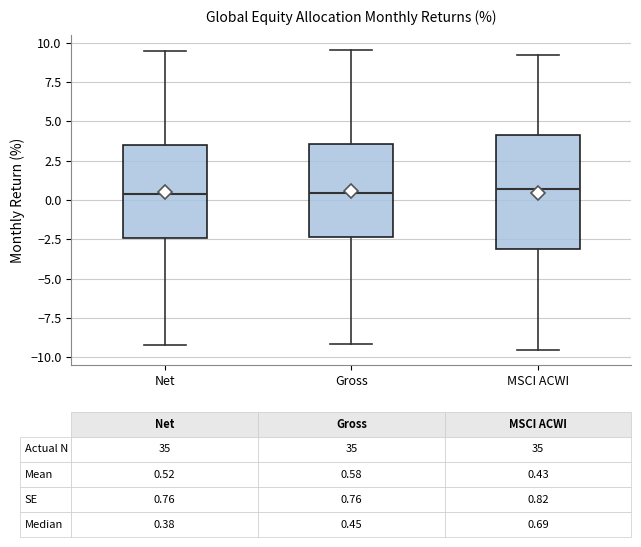

Which box is the tallest, from its lower edge to its upper edge?

MSCI ACWI